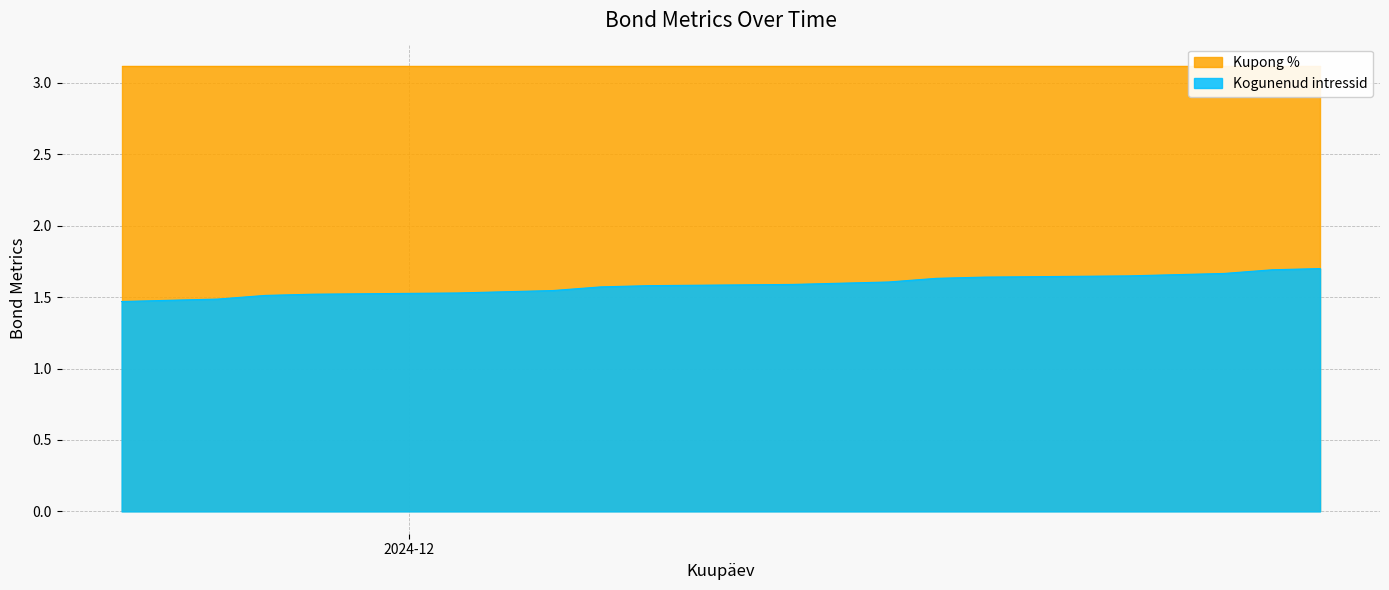

What is the change in value from 2024-12-13 to 2024-11-26?

+0.2